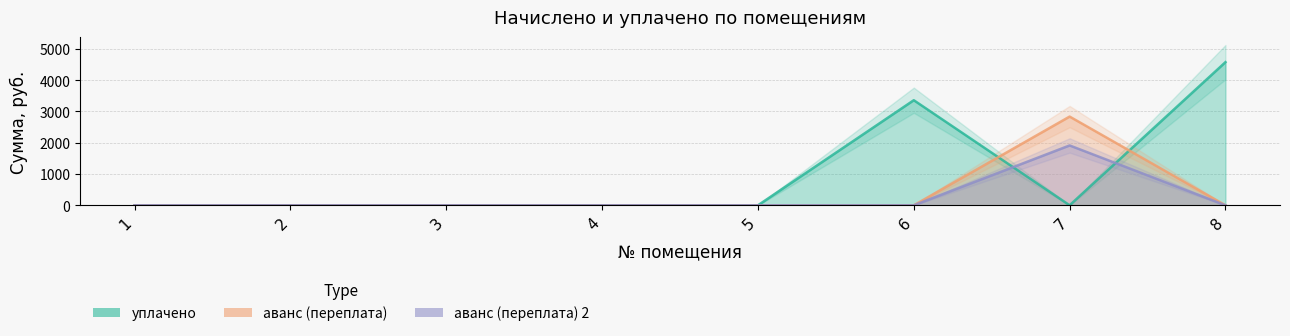

List the labels in order of аванс (переплата) 2 value, largest first.

7, 1, 2, 3, 4, 5, 6, 8